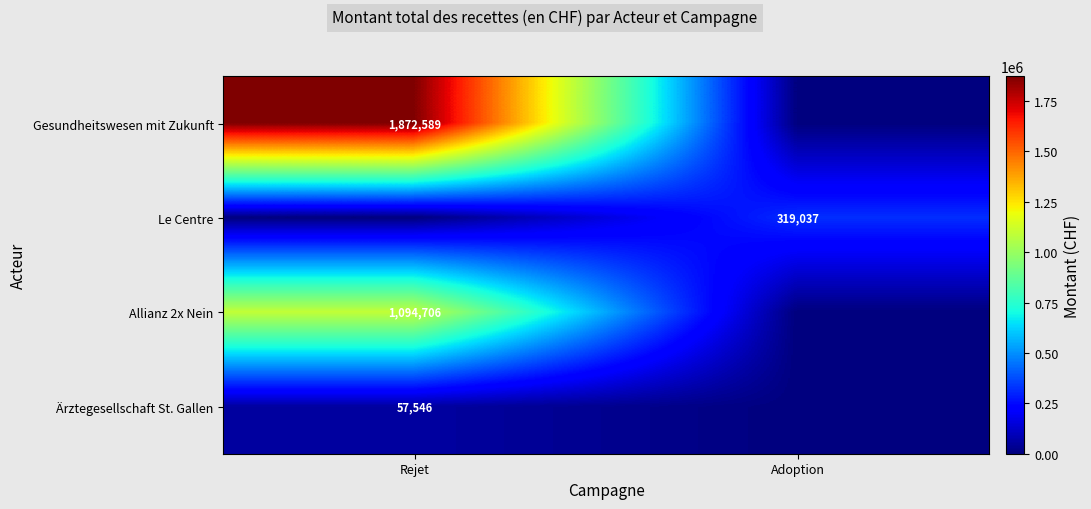

Count the number of categories in the chart.

2